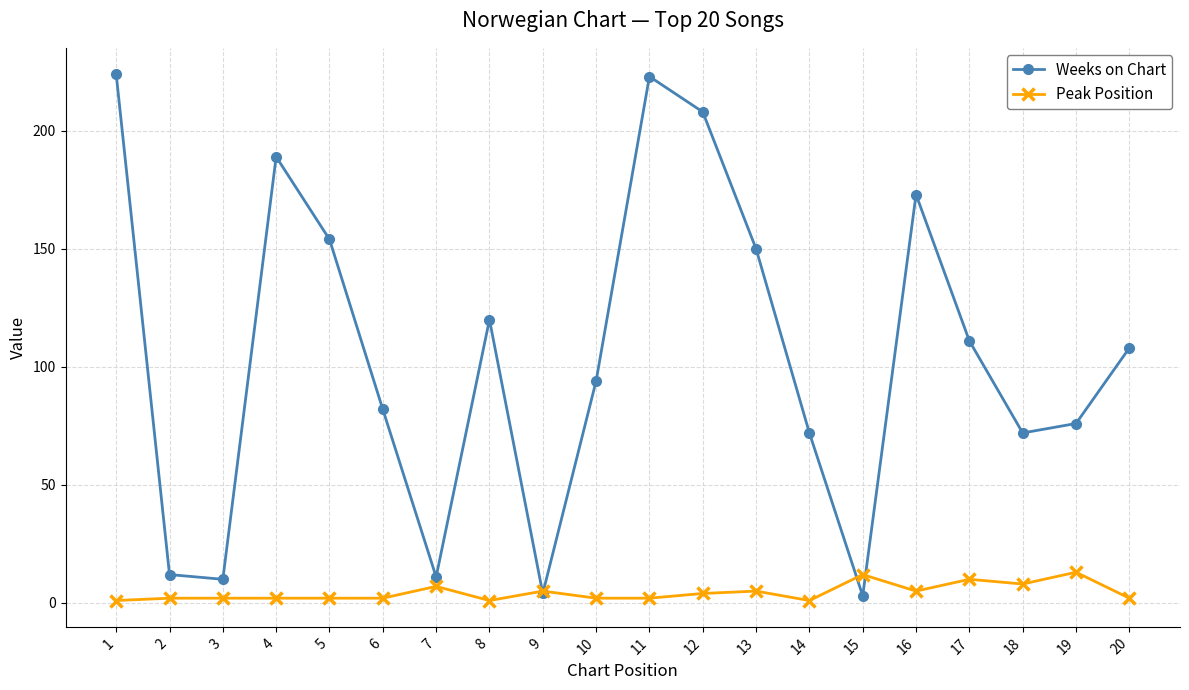

True or false: Weeks on Chart has more than 2 interior local peaks.

True